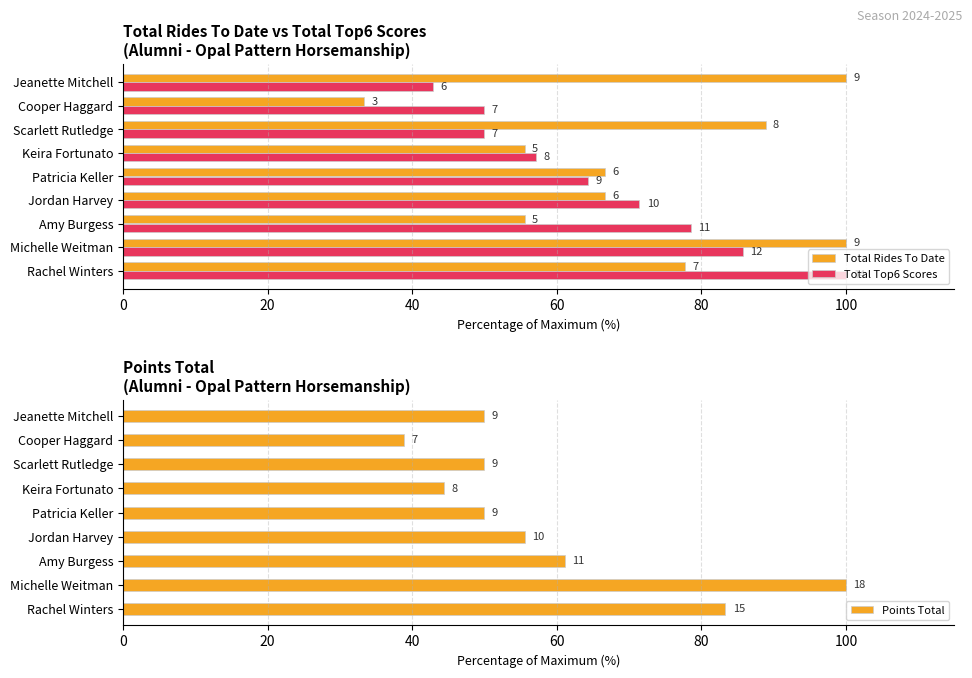

How many categories are shown in the chart?

9